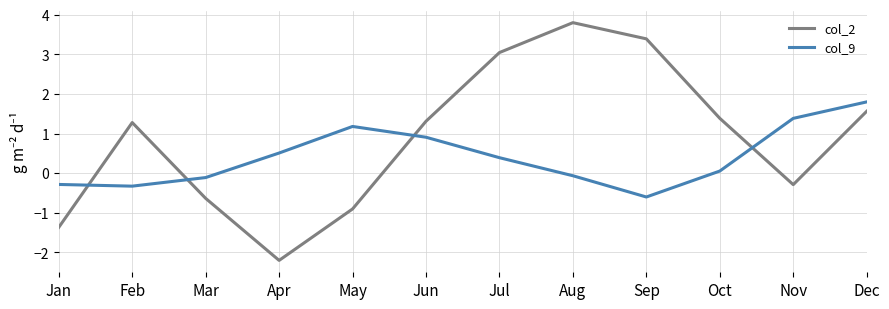

Reading left to right, what are all the values shown in this chart?

col_2: Jan=-1.4	Feb=1.3	Mar=-0.6	Apr=-2.2	May=-0.9	Jun=1.3	Jul=3.0	Aug=3.8	Sep=3.4	Oct=1.4	Nov=-0.3	Dec=1.6
col_9: Jan=-0.3	Feb=-0.3	Mar=-0.1	Apr=0.5	May=1.2	Jun=0.9	Jul=0.4	Aug=-0.1	Sep=-0.6	Oct=0.1	Nov=1.4	Dec=1.8